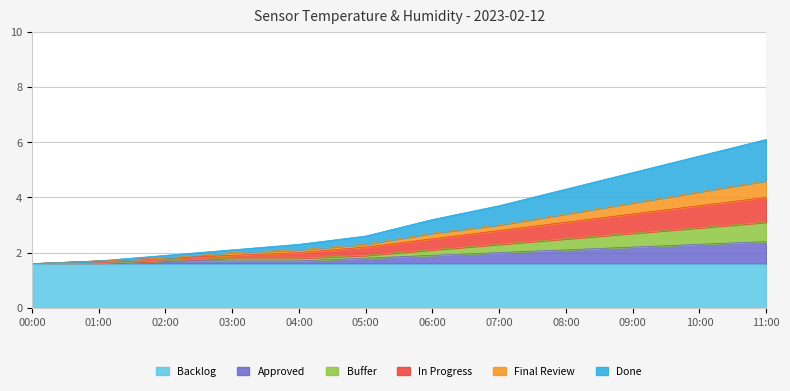

Reading left to right, transcribe all the data shown in this chart.

00:00=1.6	01:00=1.7	02:00=1.9	03:00=2.1	04:00=2.3	05:00=2.6	06:00=3.2	07:00=3.7	08:00=4.3	09:00=4.9	10:00=5.5	11:00=6.1